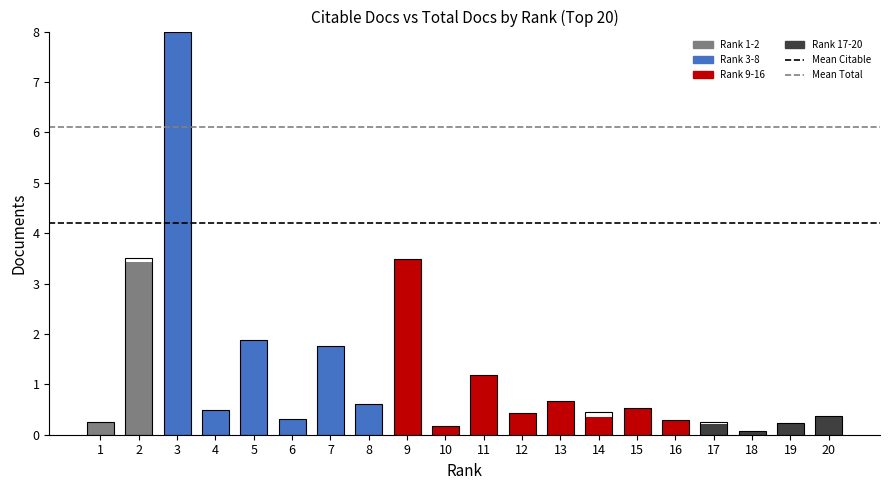

What is the average value of the Mean Total series?

6.1